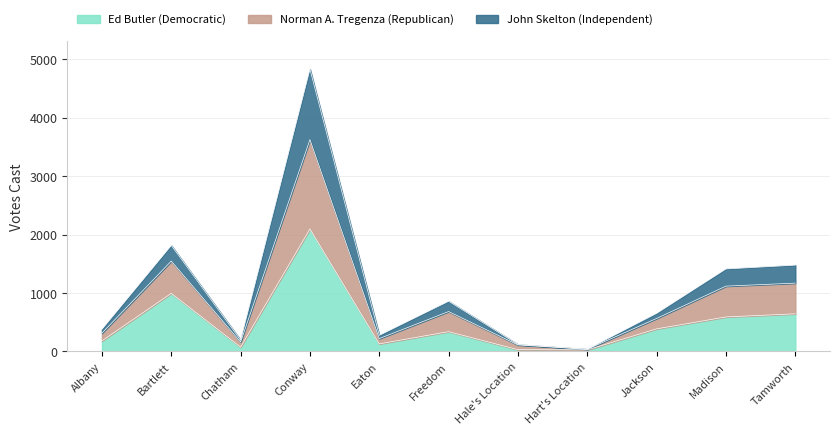

True or false: Ed Butler (Democratic) has a value of 181 at Albany.

True